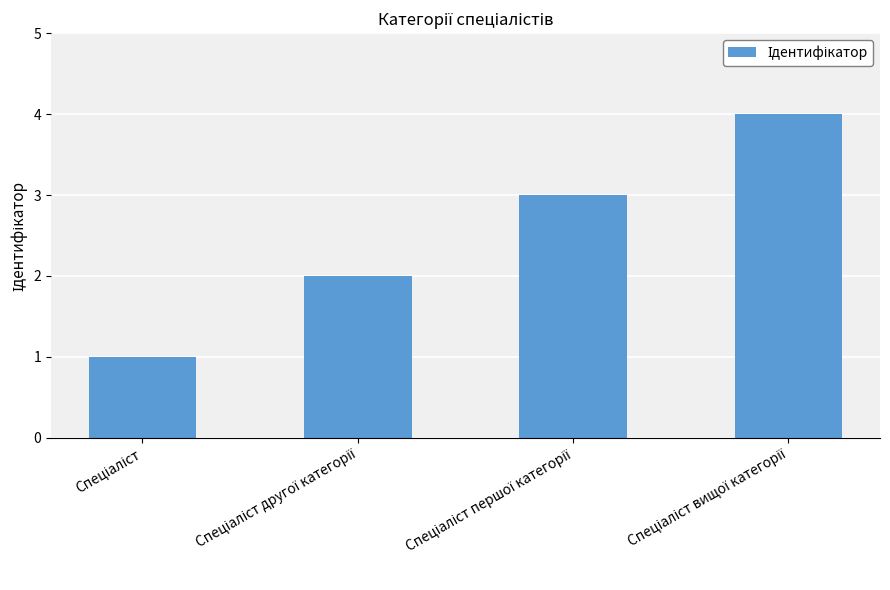

What is the greatest value displayed?

4